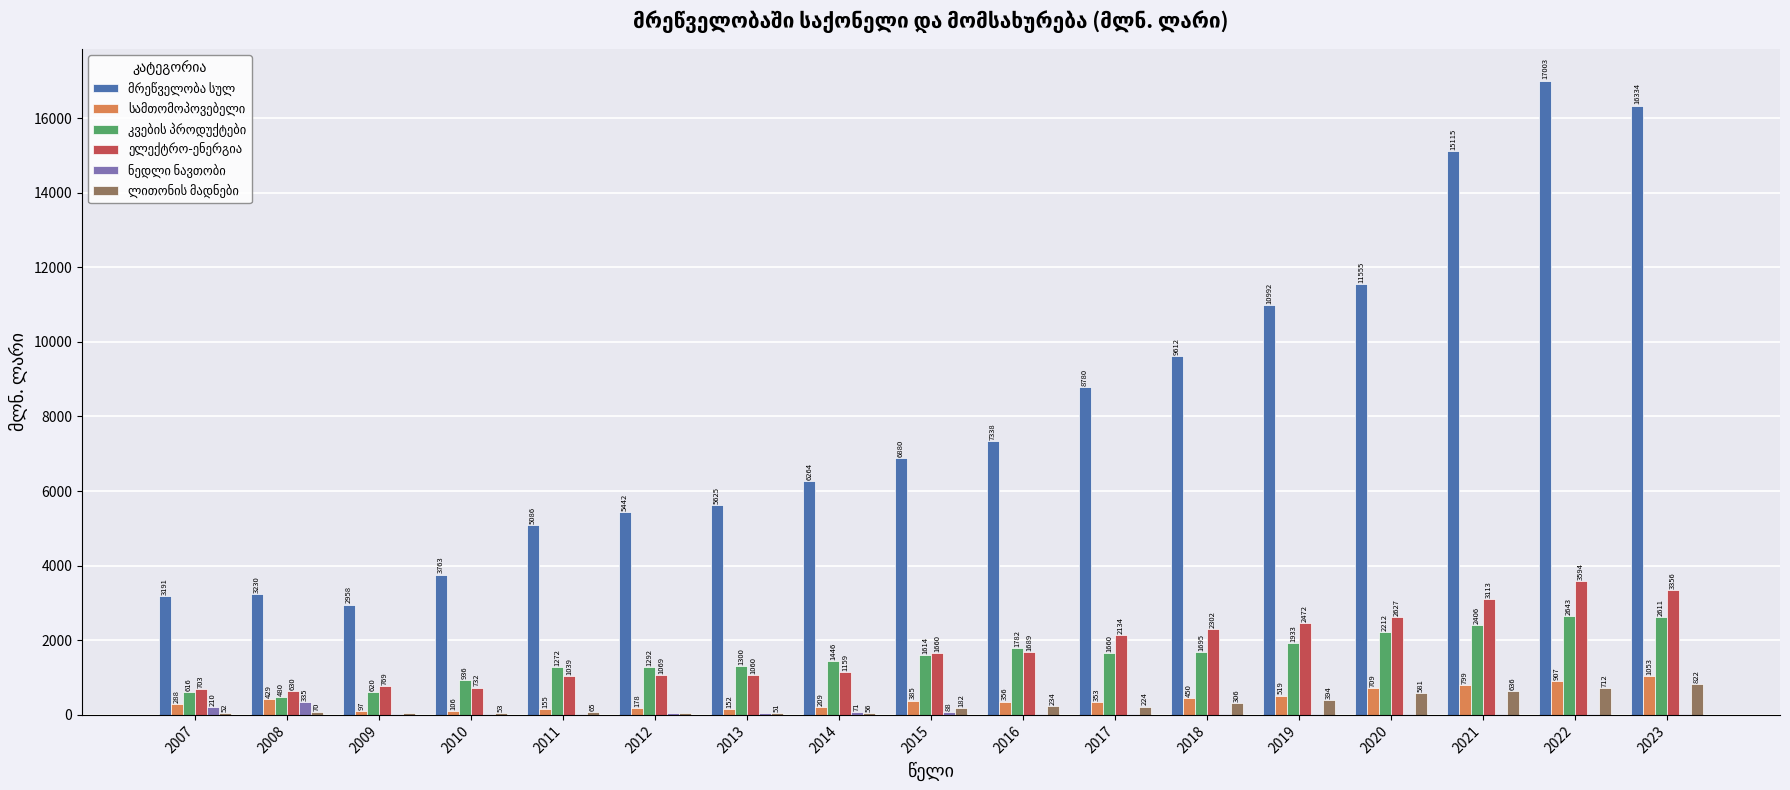

At which category is the sum across all series the highest?

2022